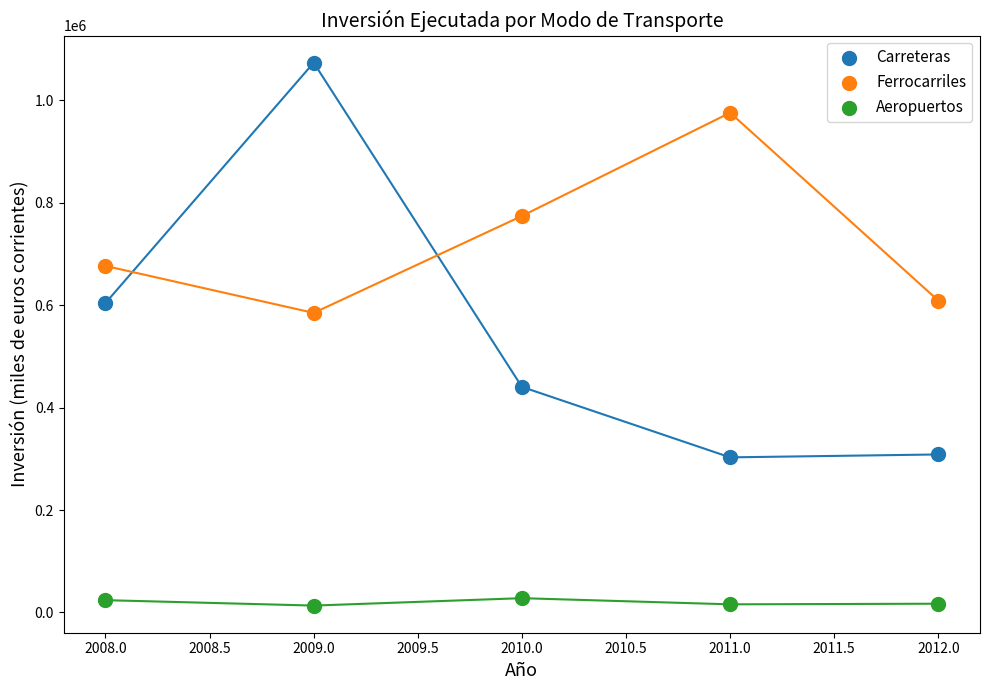

Across all data points, what is the range of Y values (max minus min)?

1059458